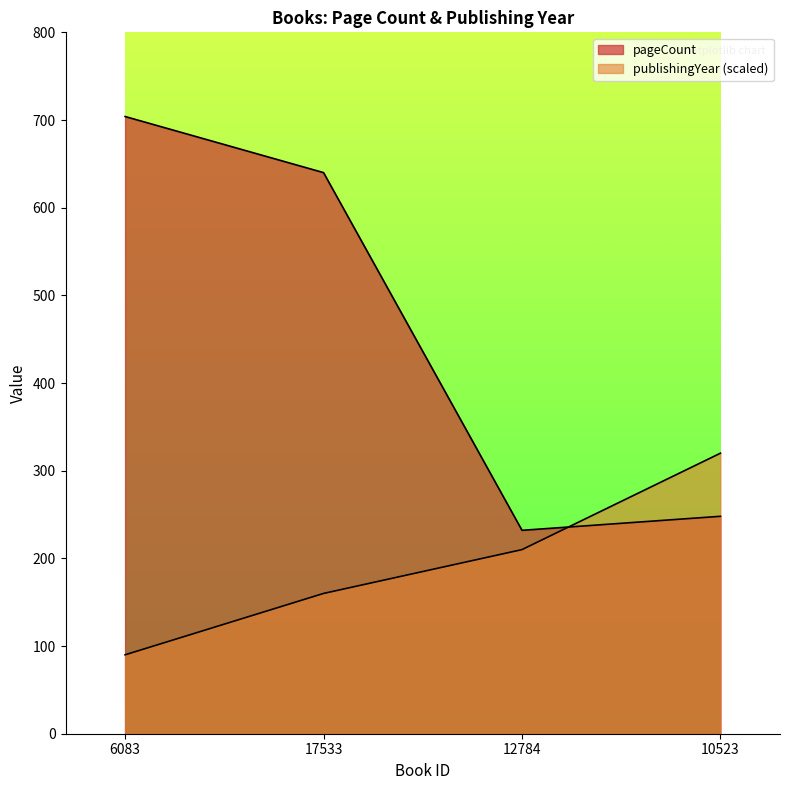

Which series has the largest range (max minus min)?

pageCount